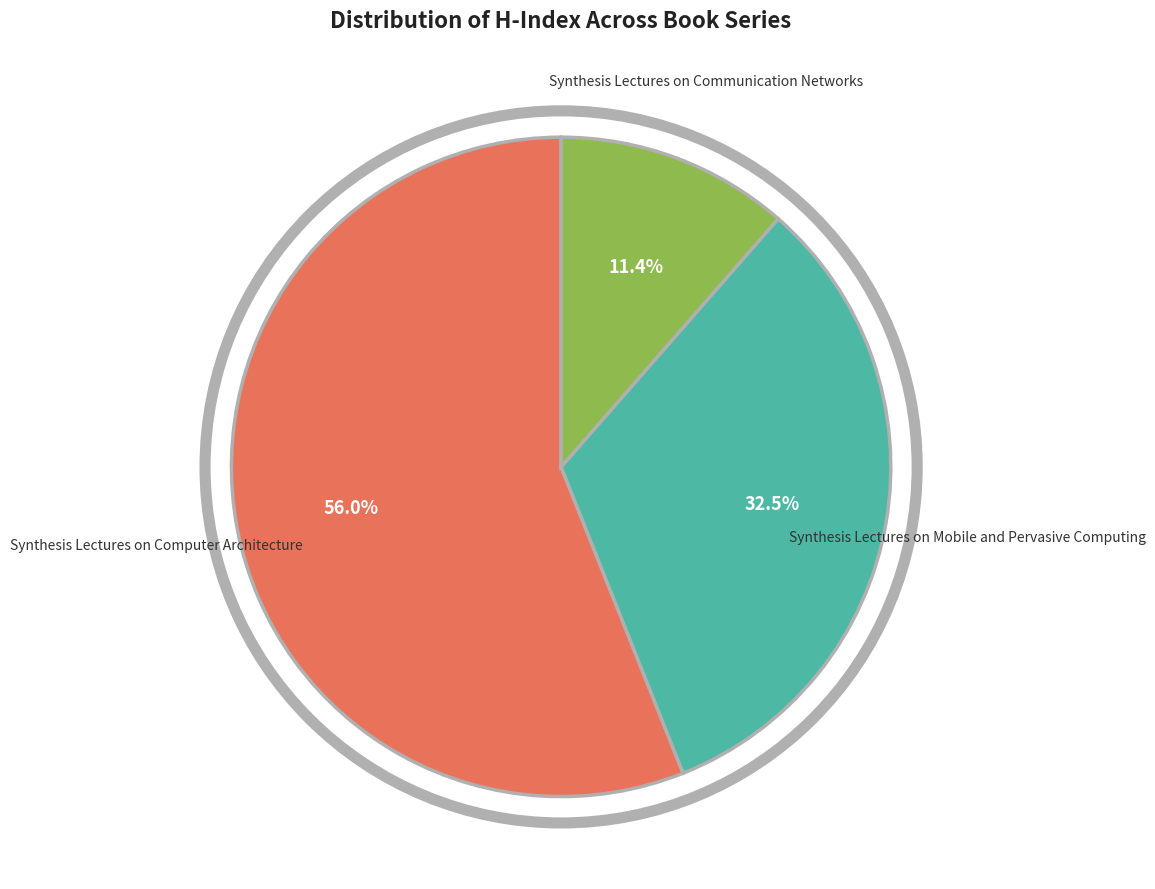

Does any single category account for the majority?

Yes